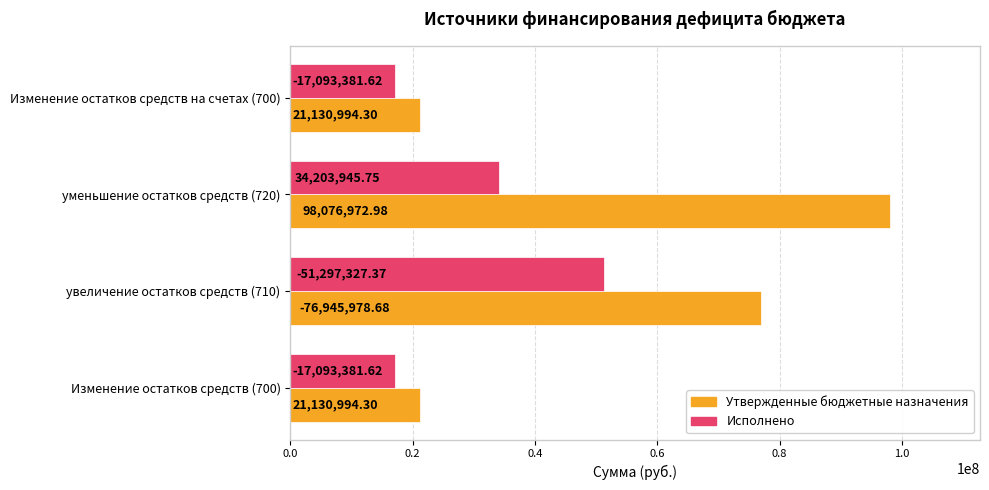

What is the difference between the maximum and minimum values in the Утвержденные бюджетные назначения series?

76945978.7